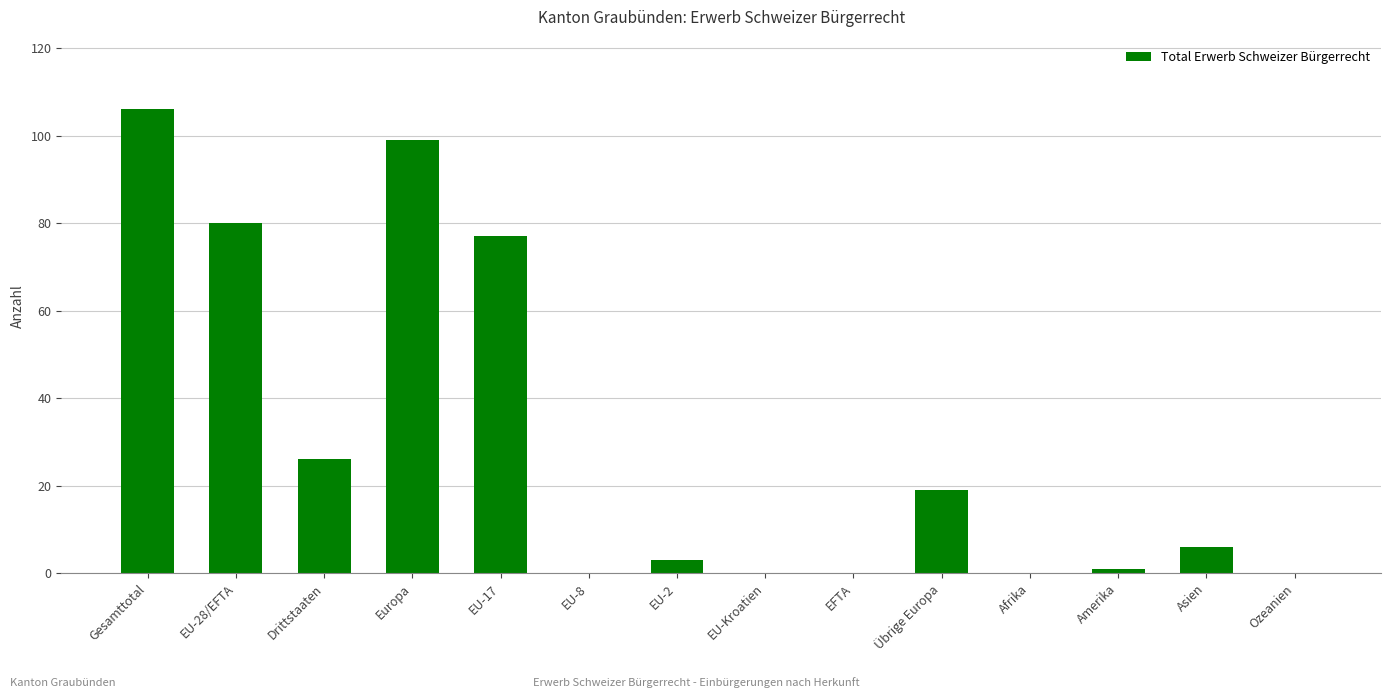

True or false: the data shows 6 at Asien.

True